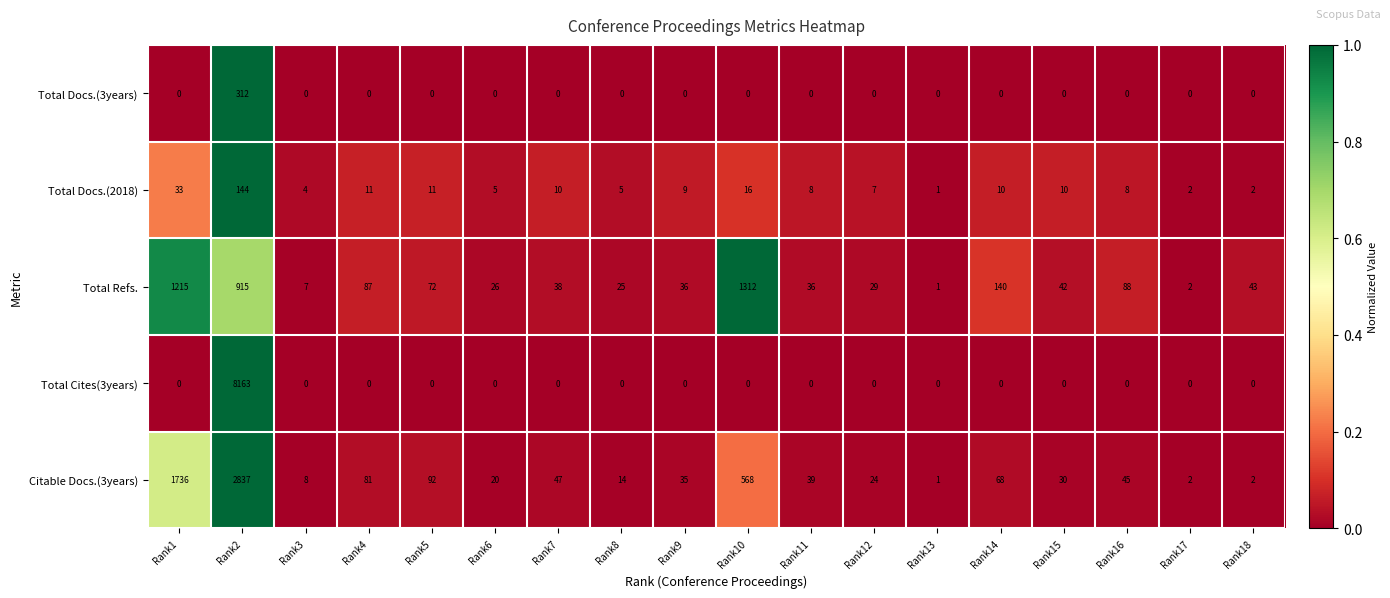

The Total Docs.(2018) series shows 144 at Rank2. True or false?

True